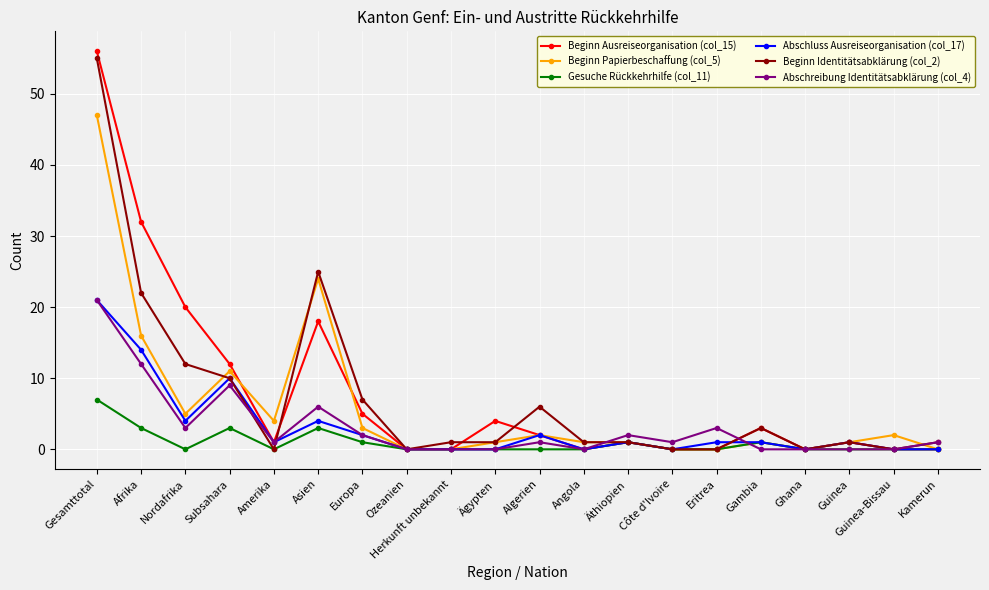

At which label does Abschluss Ausreiseorganisation (col_17) first exceed 1?

Gesamttotal